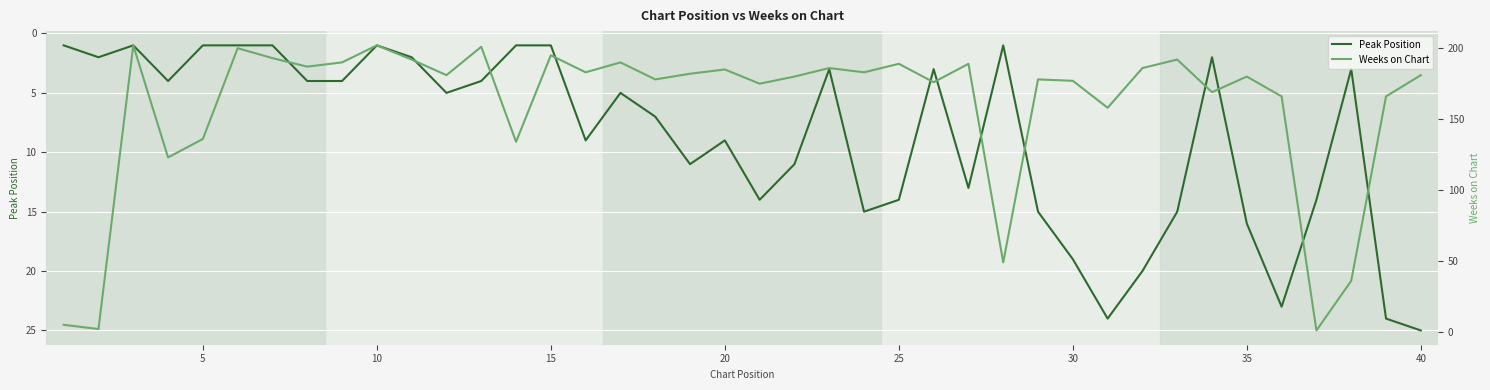

What is the highest value of the Peak Position series?

25